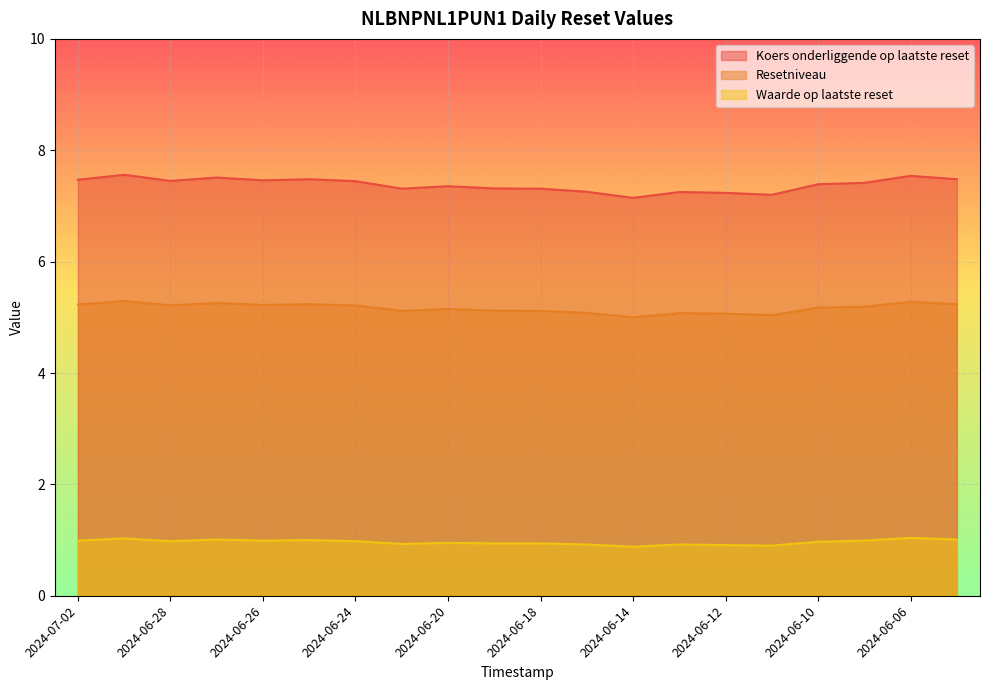

True or false: Koers onderliggende op laatste reset and Resetniveau cross at least once.

False